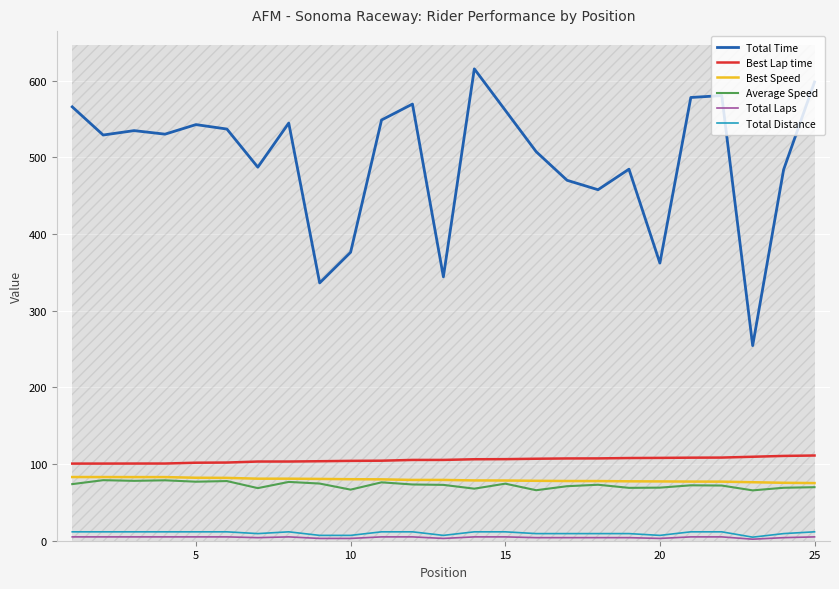

At how many categories does at least one series exceed 328?

24